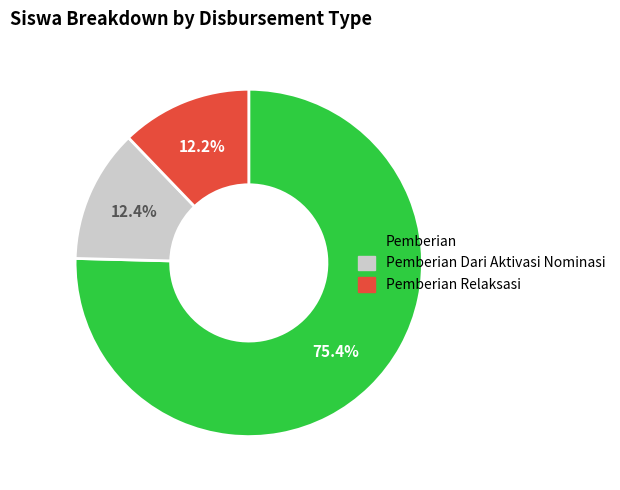

Does any single category account for the majority?

Yes